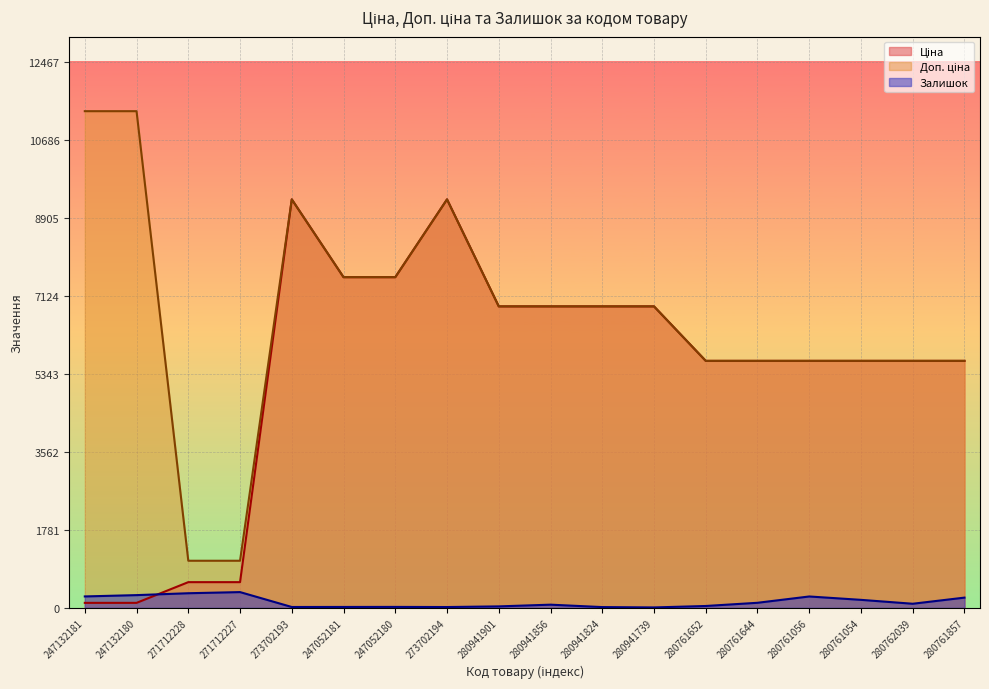

Does the chart display data point markers on the line(s)?

No